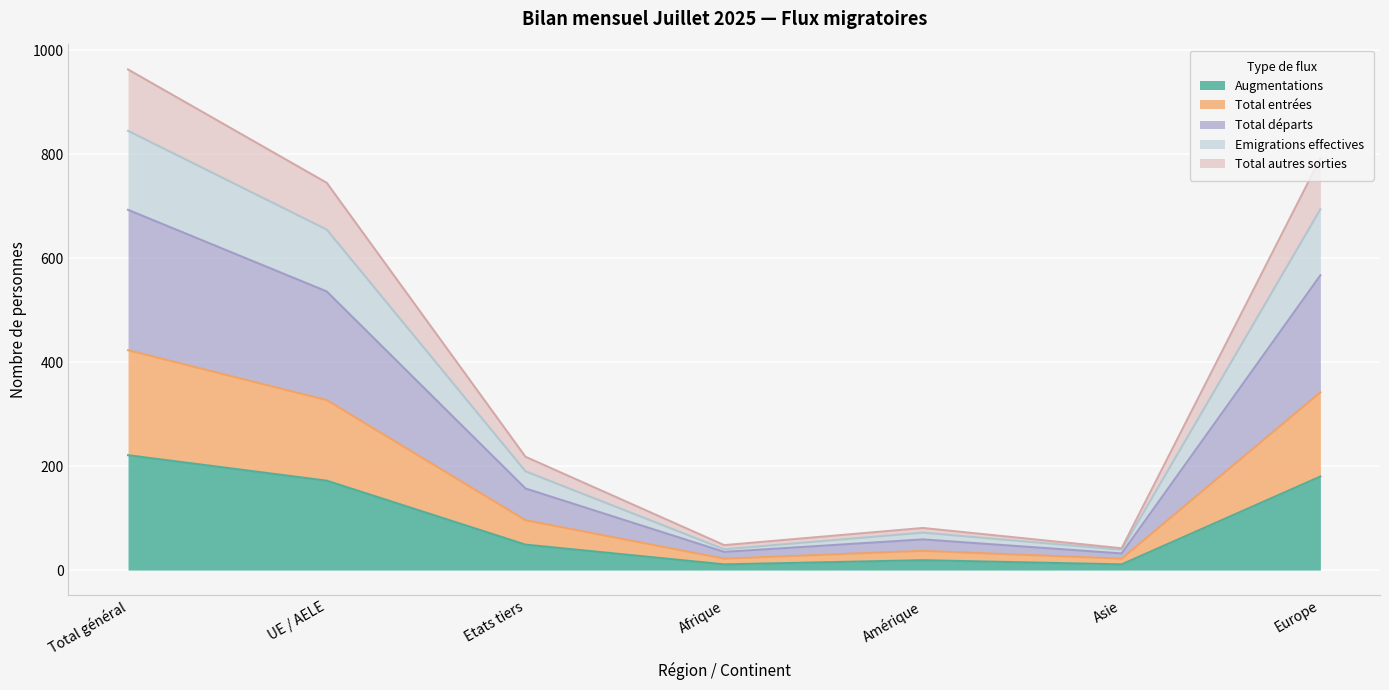

At which label does Augmentations reach its peak?

Total général